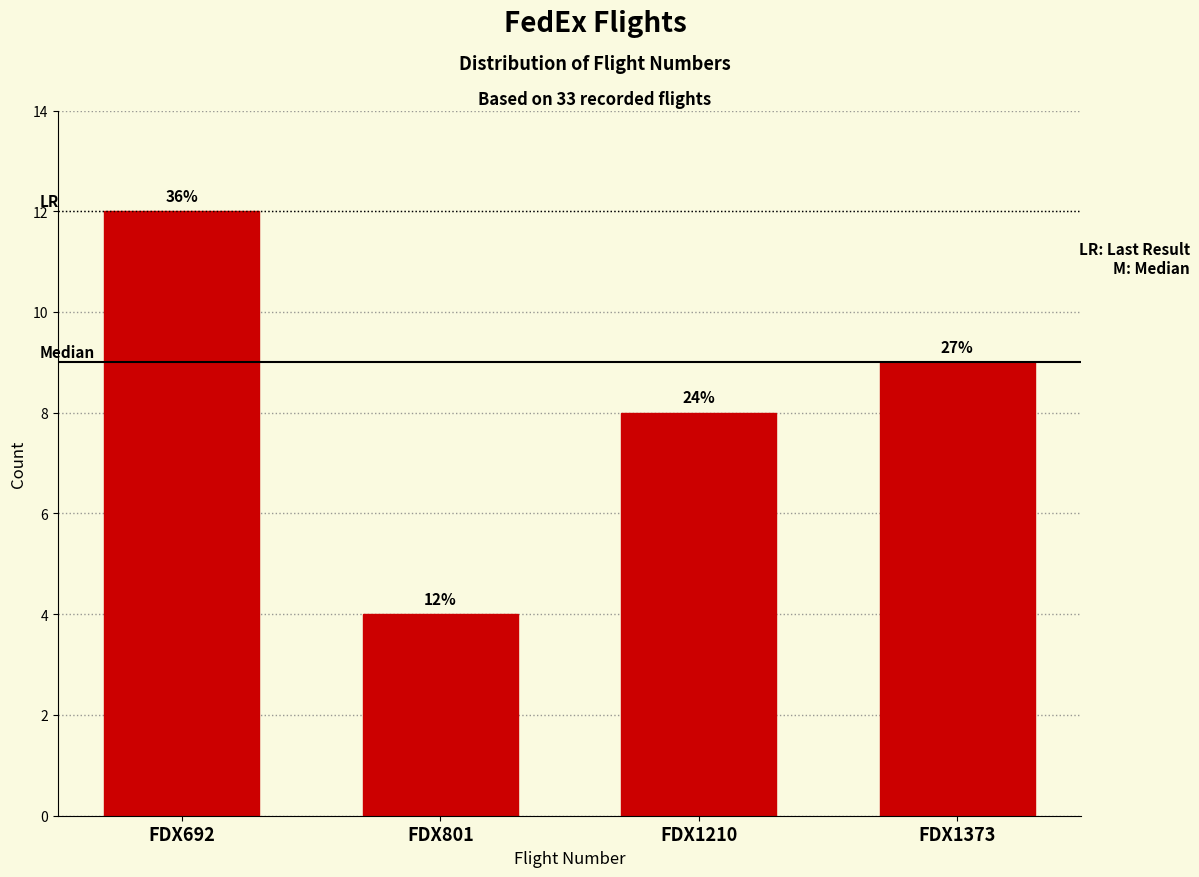

Does the chart contain any negative values?

No